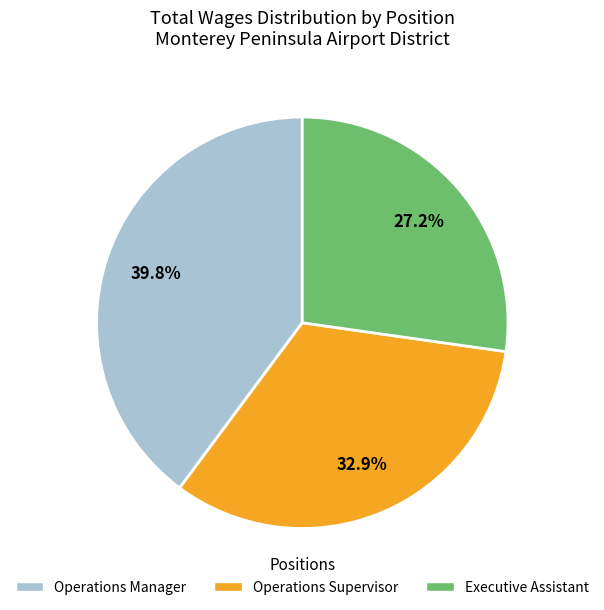

True or false: Operations Manager accounts for 47% of the total.

False